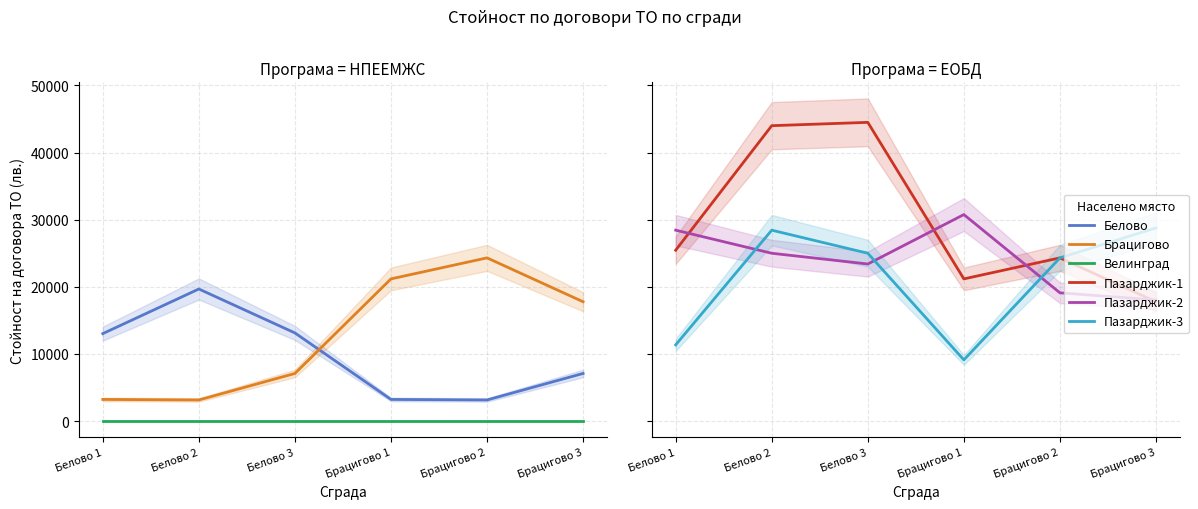

What is the sum of the Брацигово values at Белово 2 and Белово 3?

10221.1